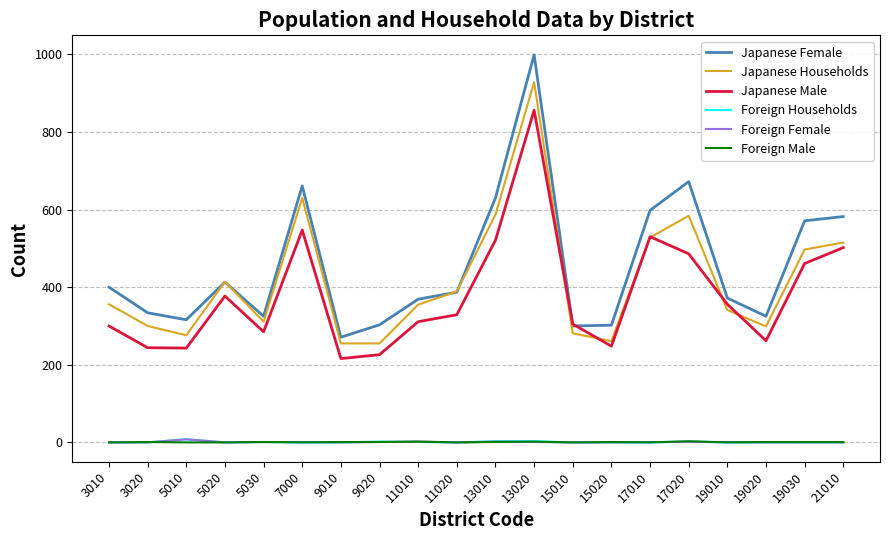

What is the minimum value for Japanese Female?

271